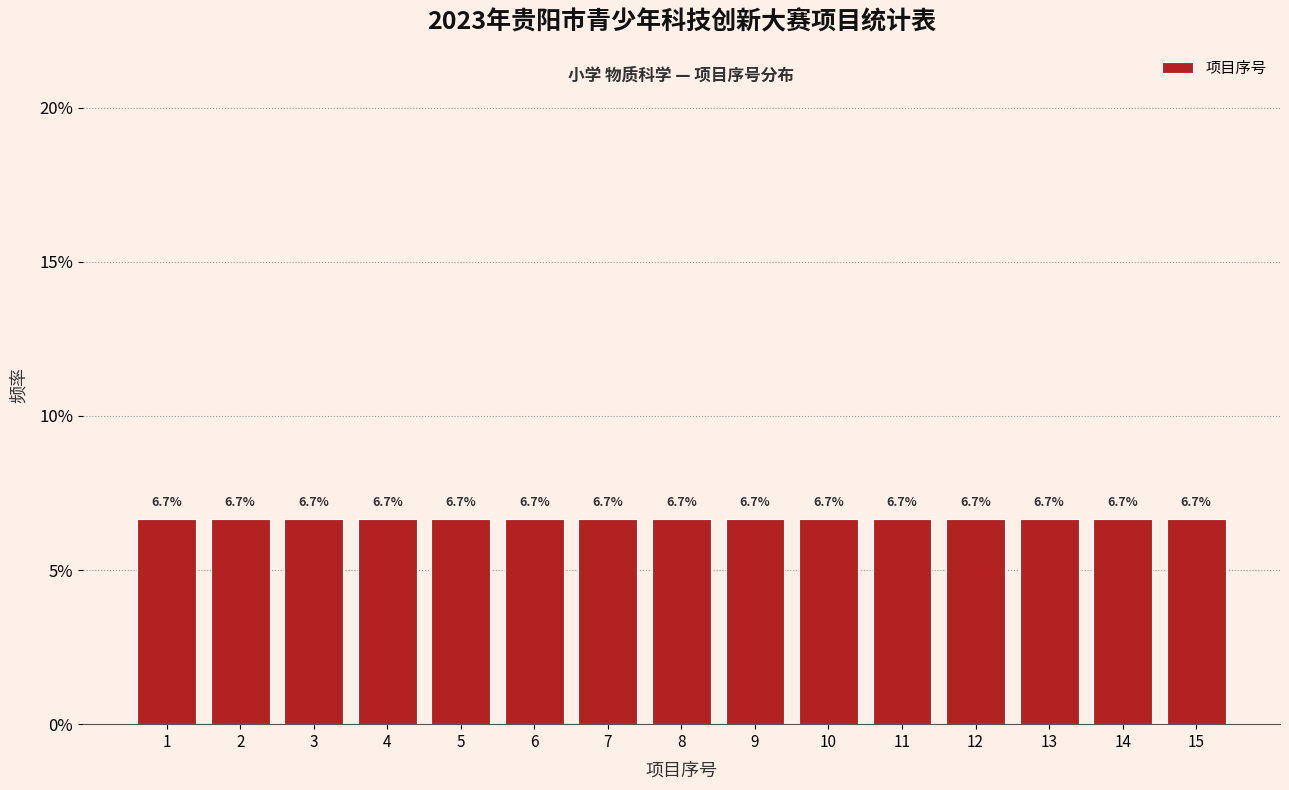

Reading left to right, transcribe this chart: for each bar, give the range it covers on the x-axis and its height.

0.5 to 1.5: 6.7
1.5 to 2.5: 6.7
2.5 to 3.5: 6.7
3.5 to 4.5: 6.7
4.5 to 5.5: 6.7
5.5 to 6.5: 6.7
6.5 to 7.5: 6.7
7.5 to 8.5: 6.7
8.5 to 9.5: 6.7
9.5 to 10.5: 6.7
10.5 to 11.5: 6.7
11.5 to 12.5: 6.7
12.5 to 13.5: 6.7
13.5 to 14.5: 6.7
14.5 to 15.5: 6.7